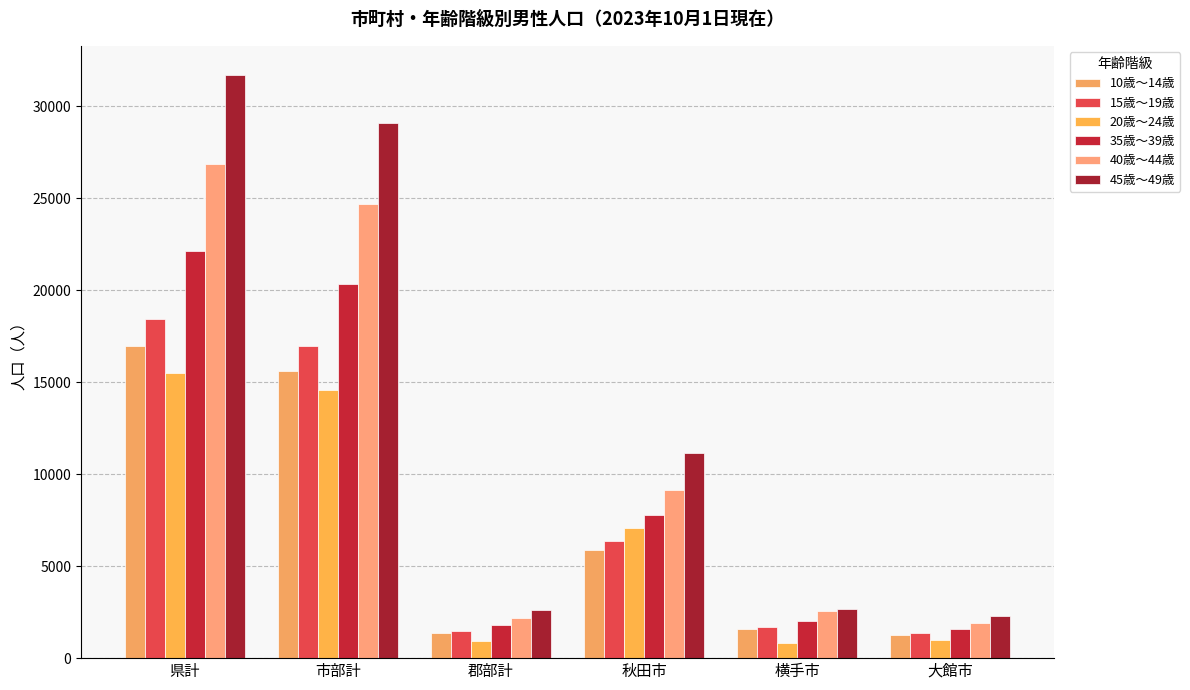

Which category has the lowest value in the 45歳～49歳 series?

大館市